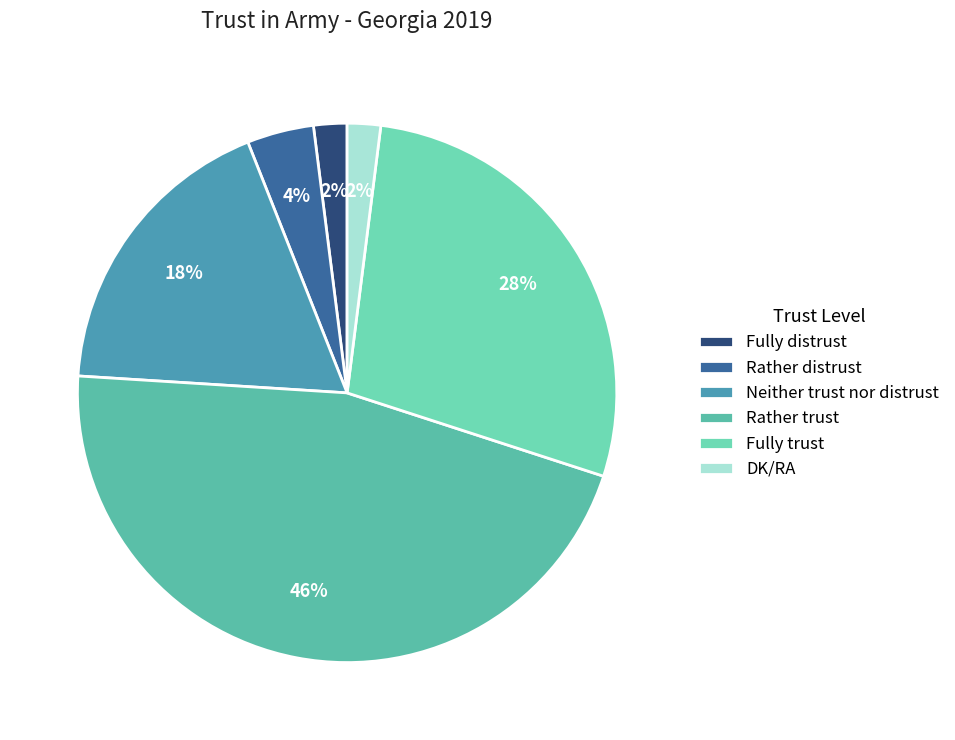

Does any single category account for the majority?

No